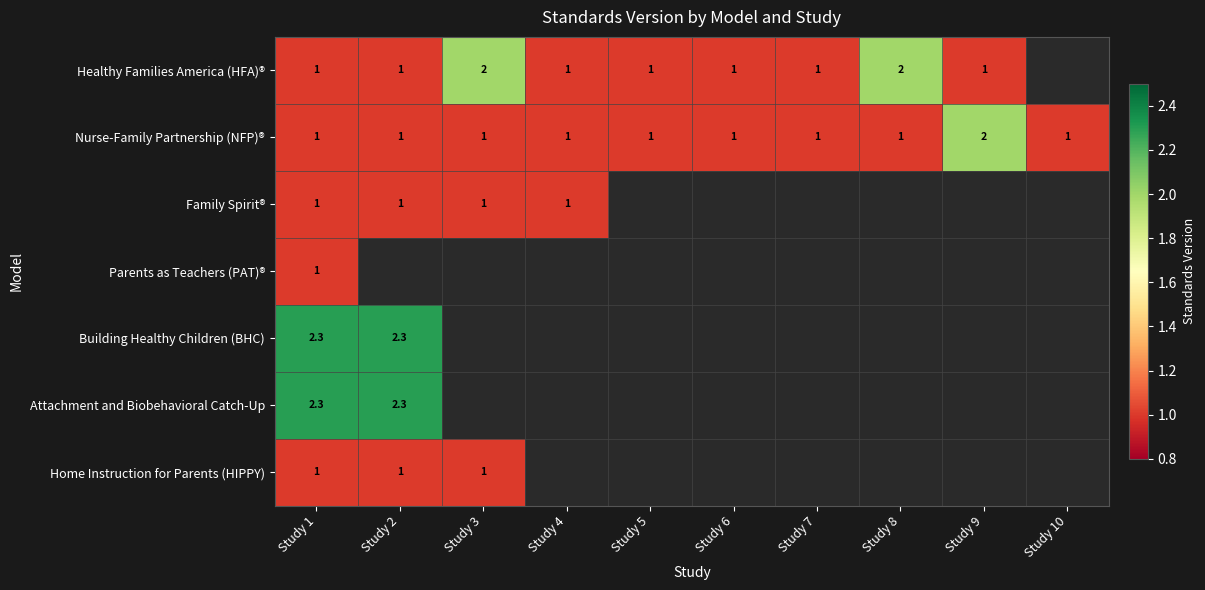

Is it true that Healthy Families America (HFA)® equals 1.0 at Study 7?

True